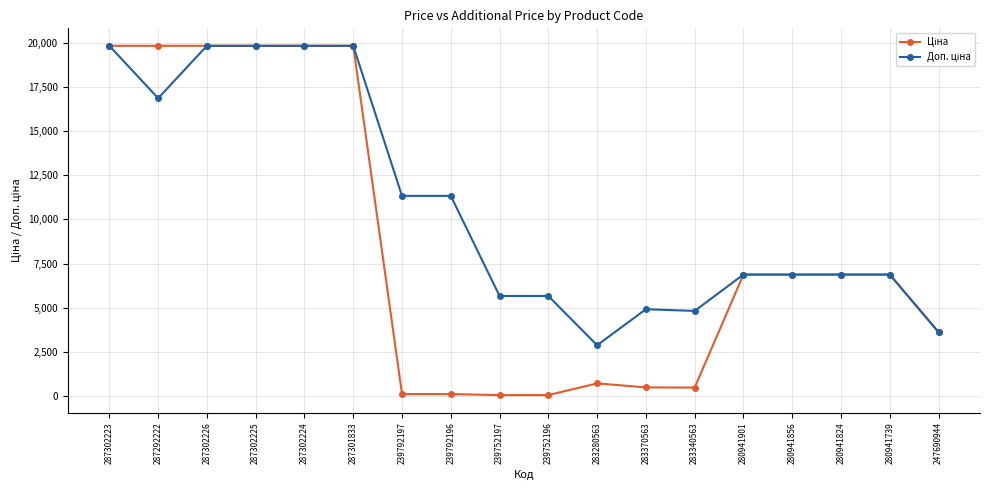

Count the number of categories in the chart.

18